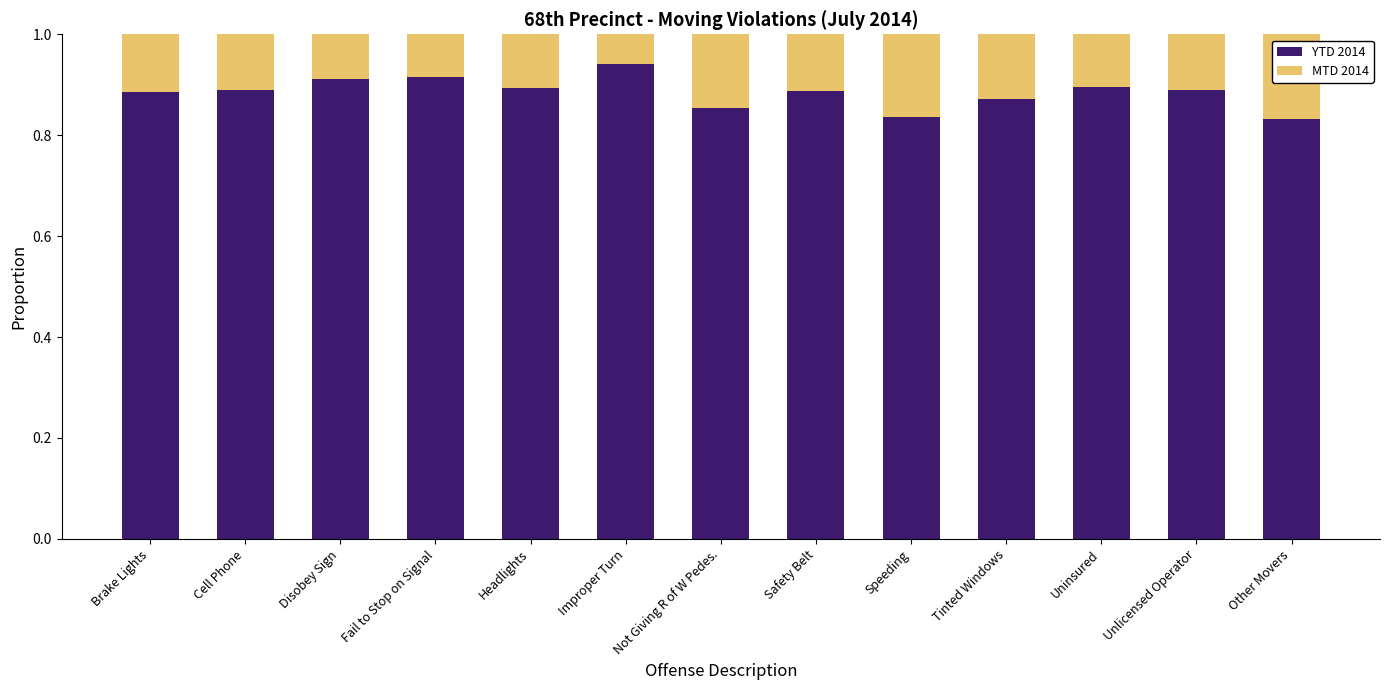

The value of YTD 2014 at Fail to Stop on Signal is 0.9. True or false?

True